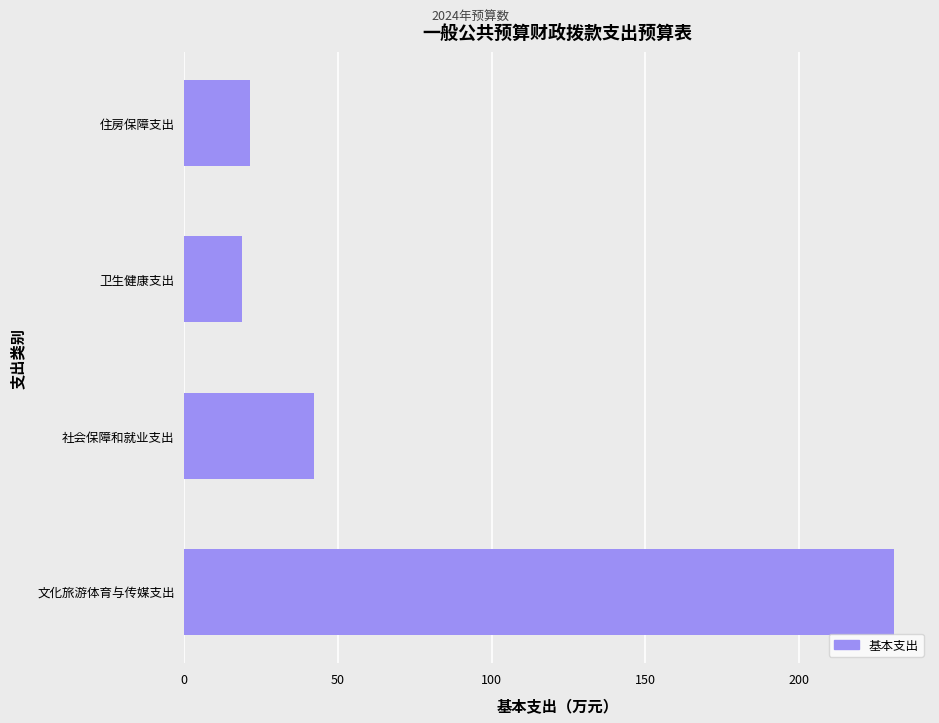

Which has a higher value, 文化旅游体育与传媒支出 or 卫生健康支出?

文化旅游体育与传媒支出